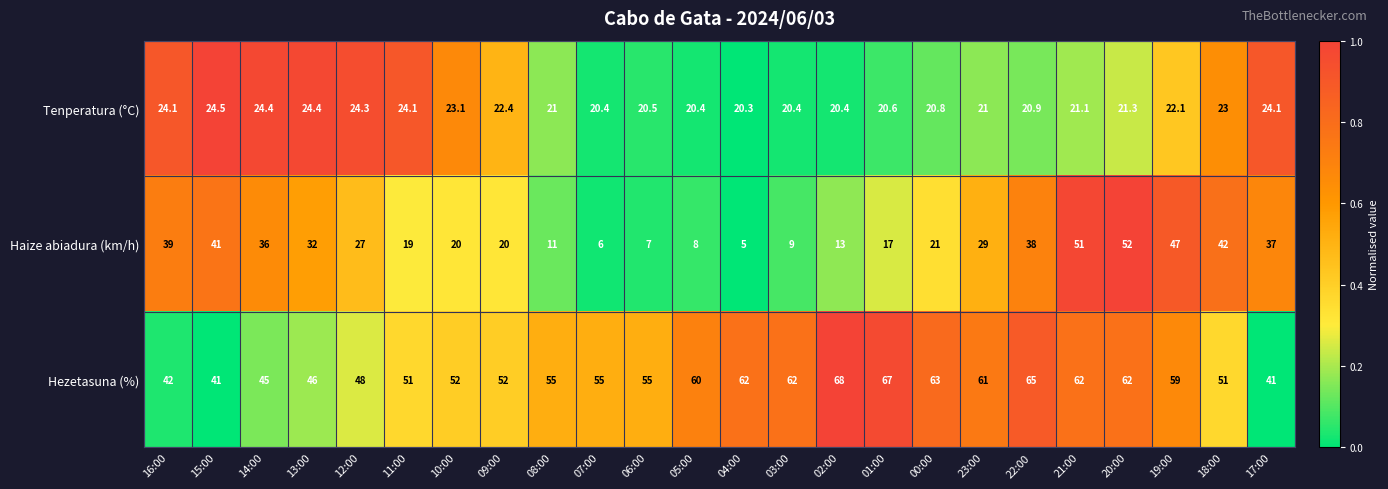

Rank the series at 17:00 from lowest to highest value.

Tenperatura (°C), Haize abiadura (km/h), Hezetasuna (%)